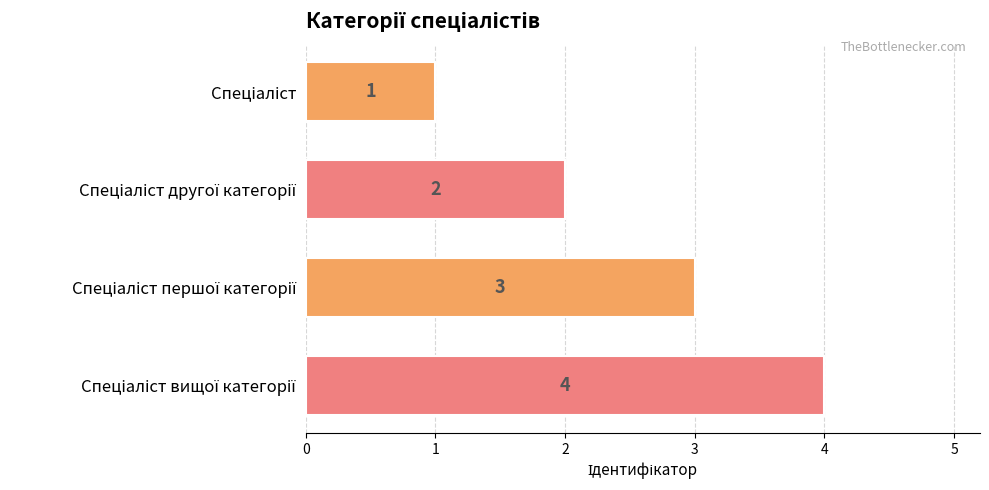

What is the difference between the maximum and minimum values?

3